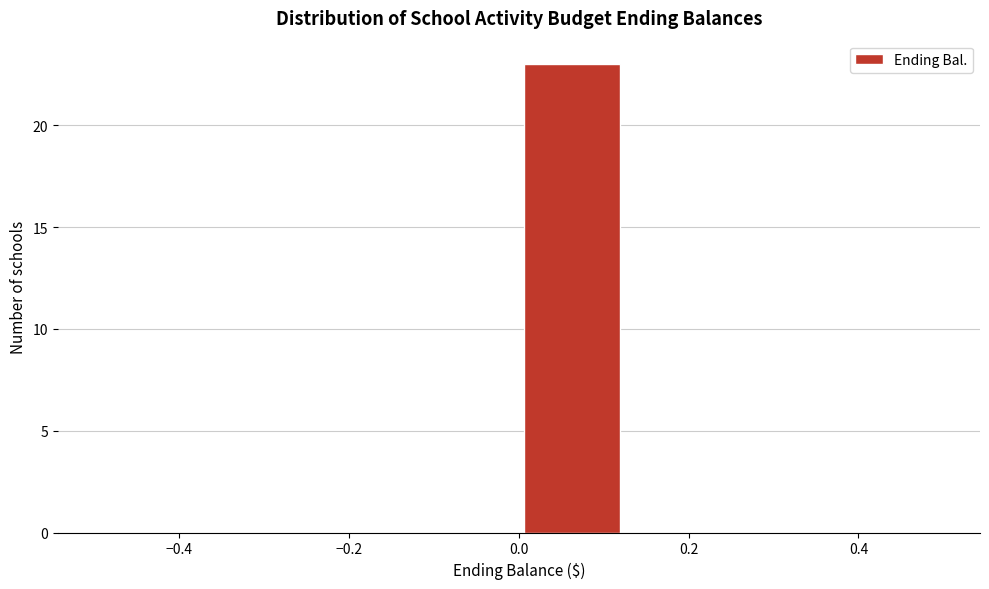

Over which range of the x-axis is the bar tallest?

0.000 to 0.125